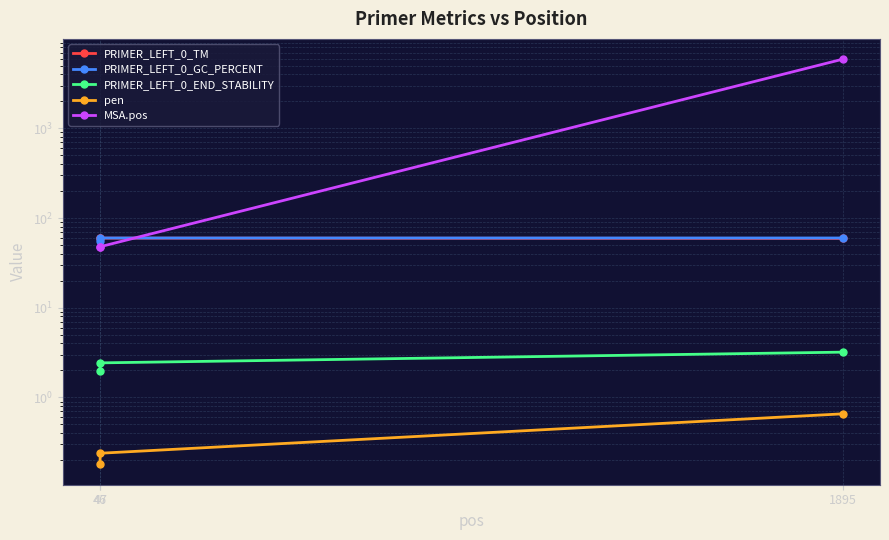

At which label does MSA.pos first exceed 48?

1895